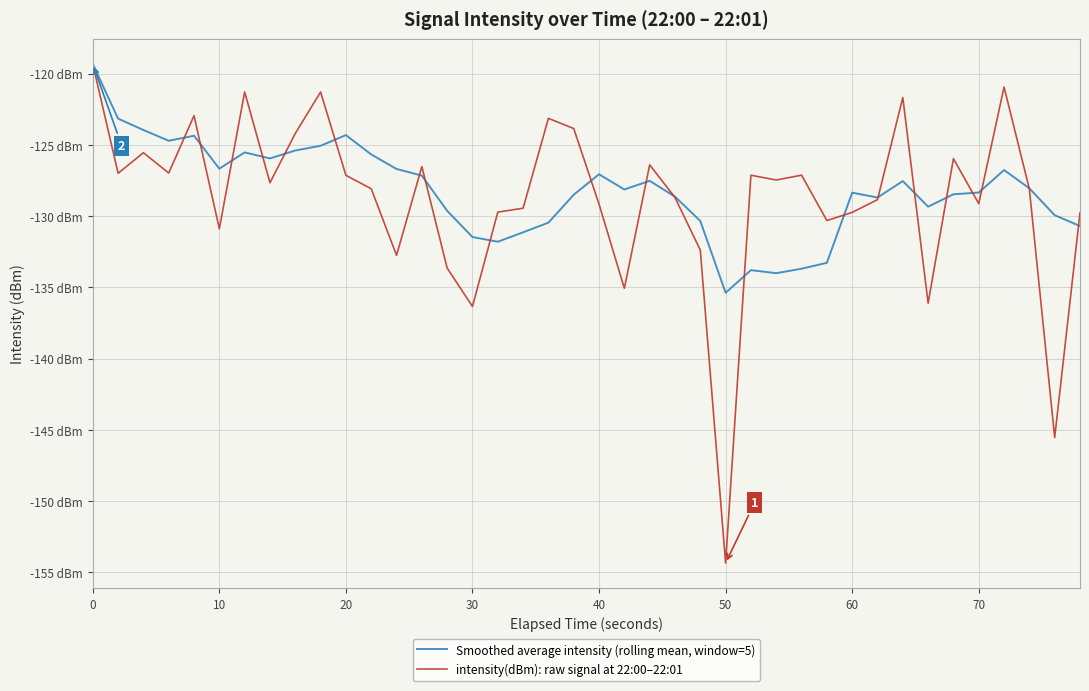

Which series has the widest spread of values?

intensity(dBm): raw signal at 22:00–22:01